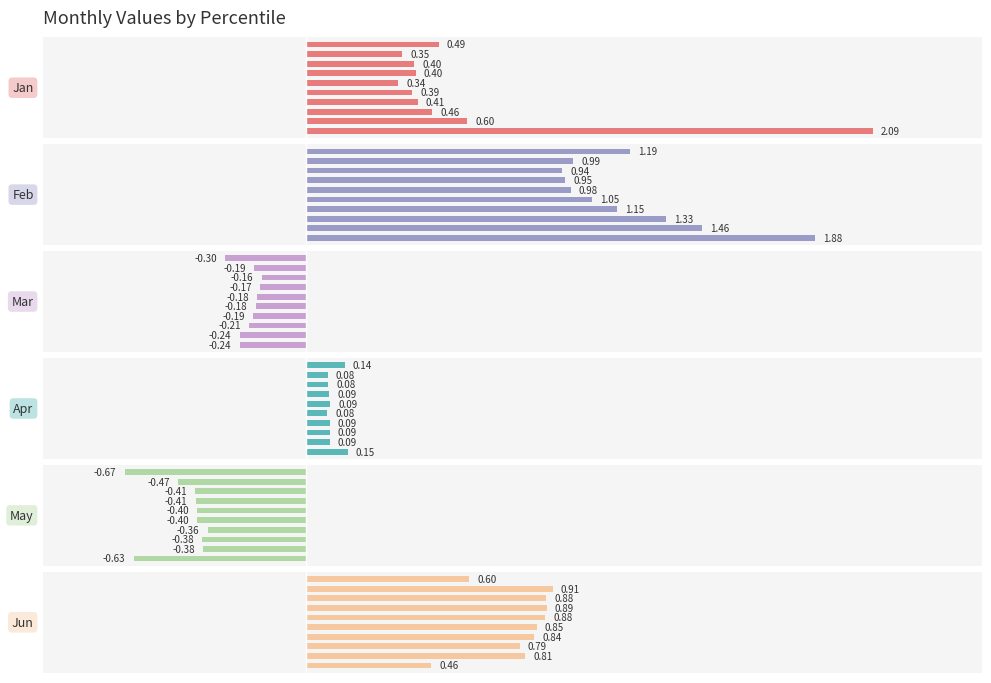

What is the maximum value for May?

-0.4